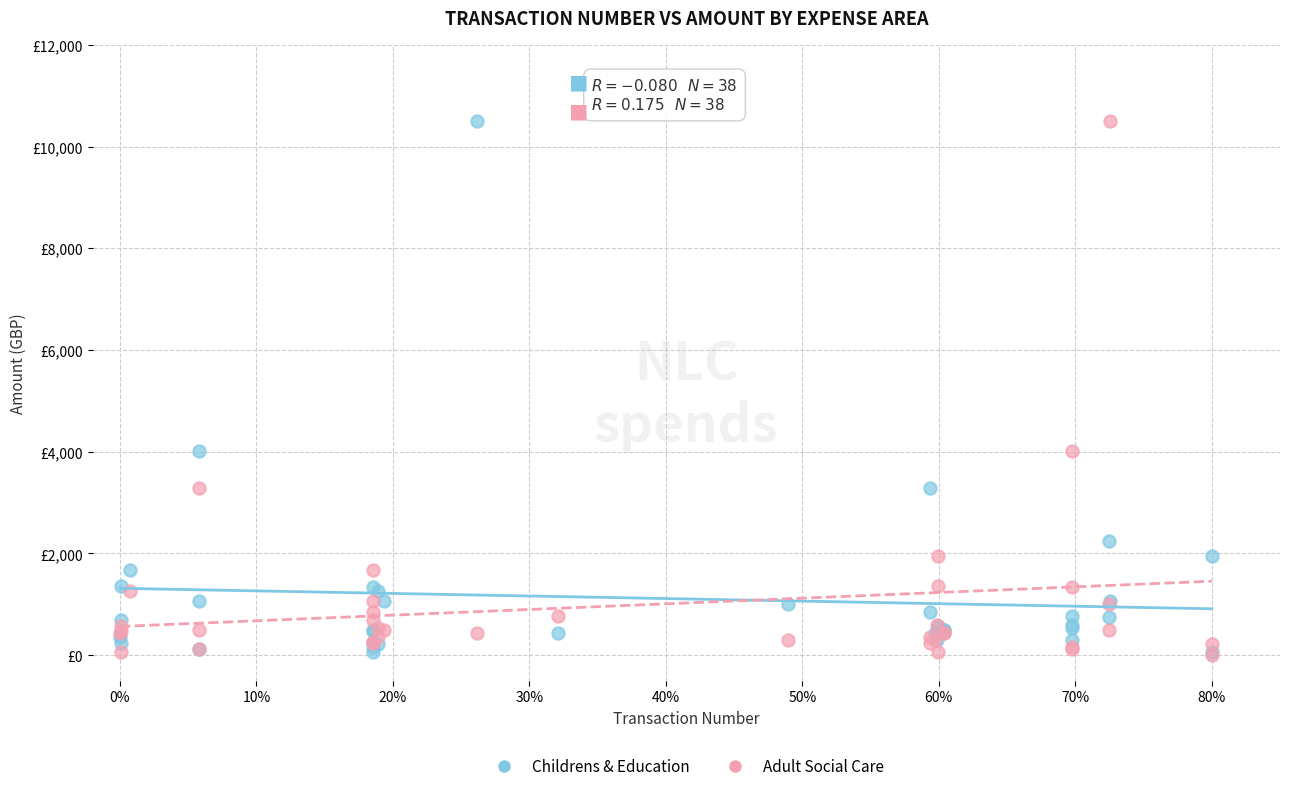

What are all the series names shown in the legend?

Childrens & Education, Adult Social Care